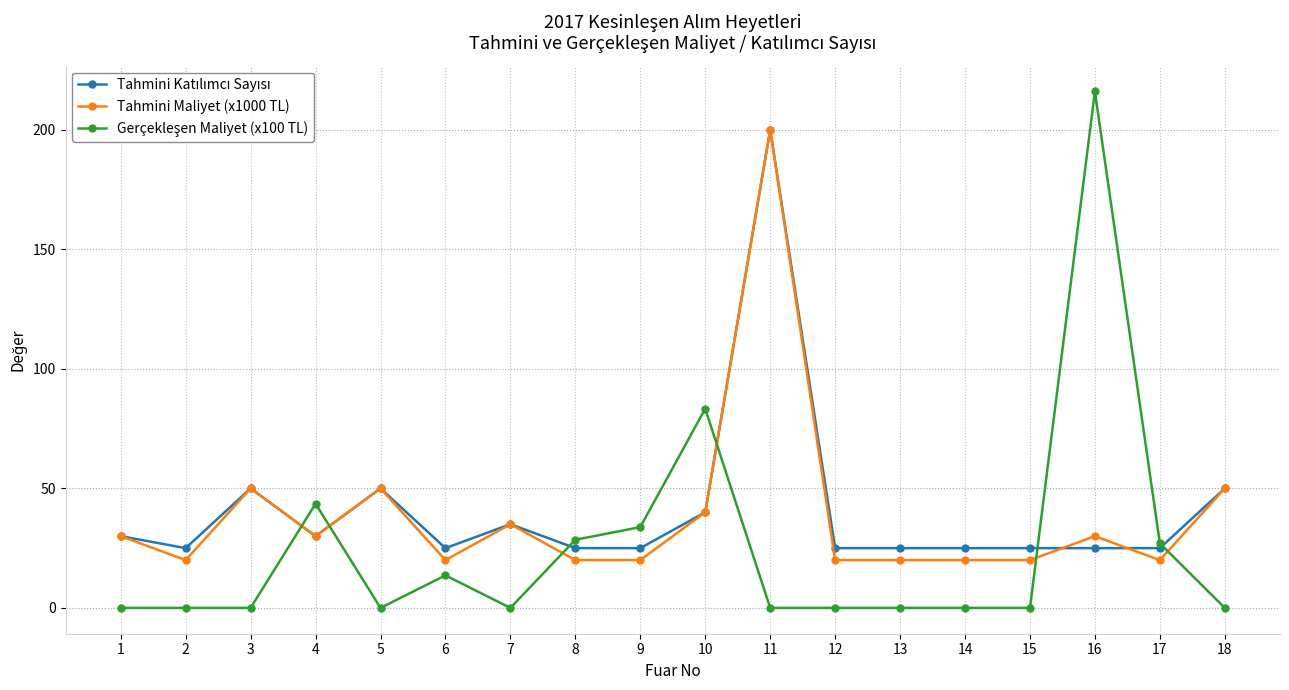

What is the total value across all series at 13?

45.0